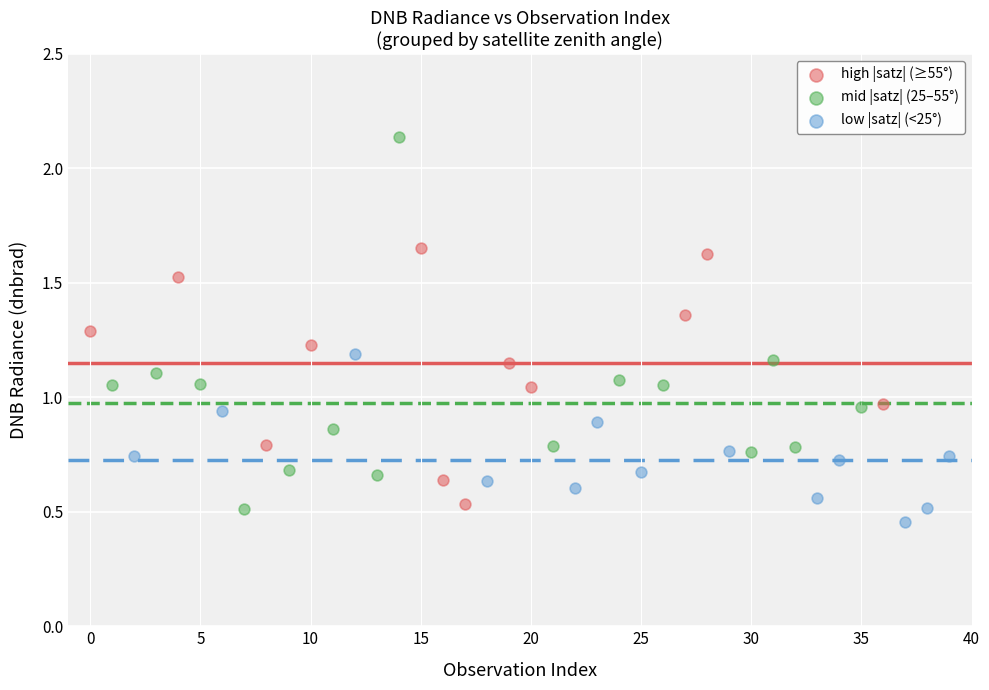

Which series reaches the maximum Y coordinate?

mid |satz| (25–55°)